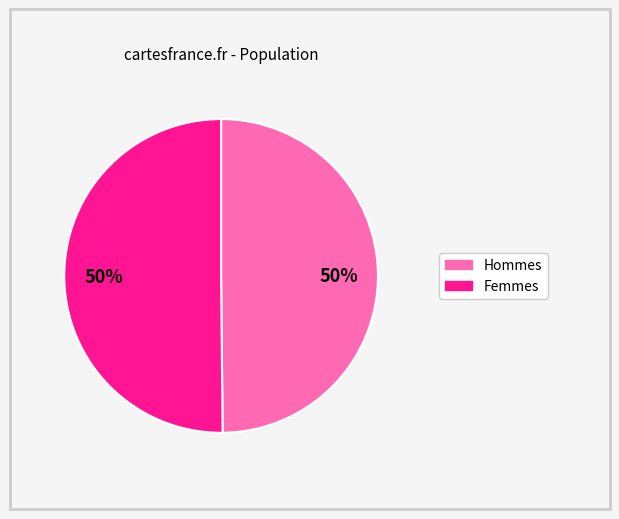

To the nearest percent, what is the average slice percentage?

50%